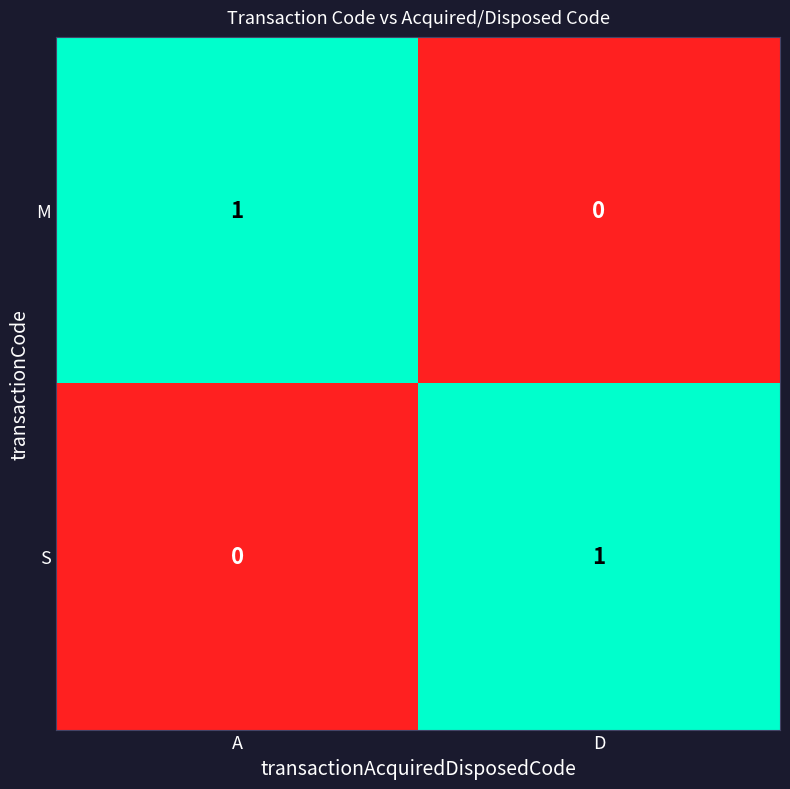

Where is M nearest to the value 0?

D